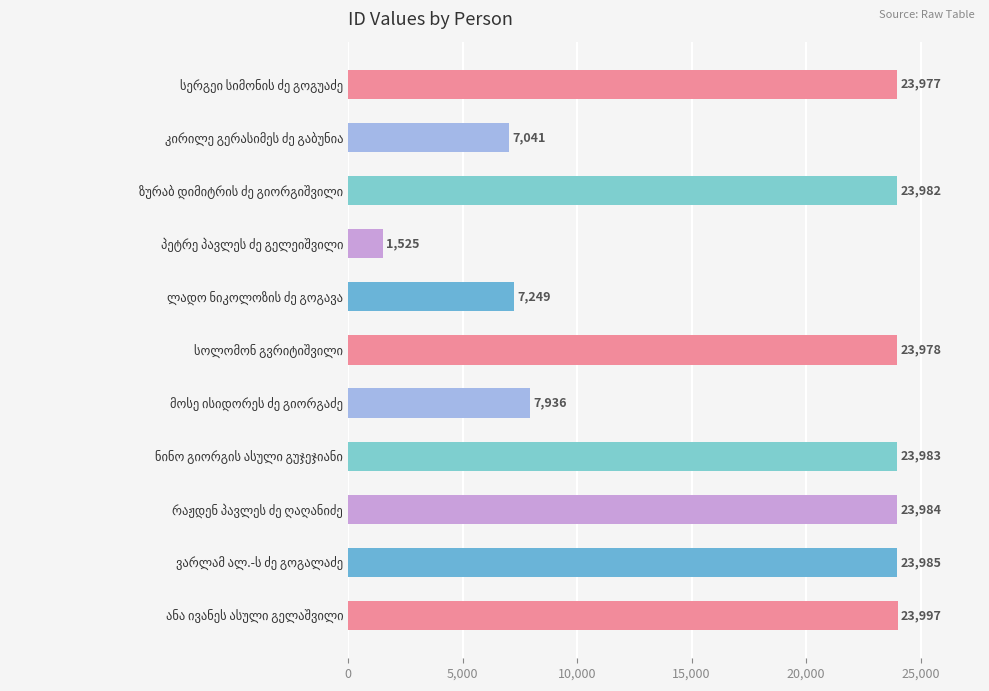

What is the smallest value displayed?

1525